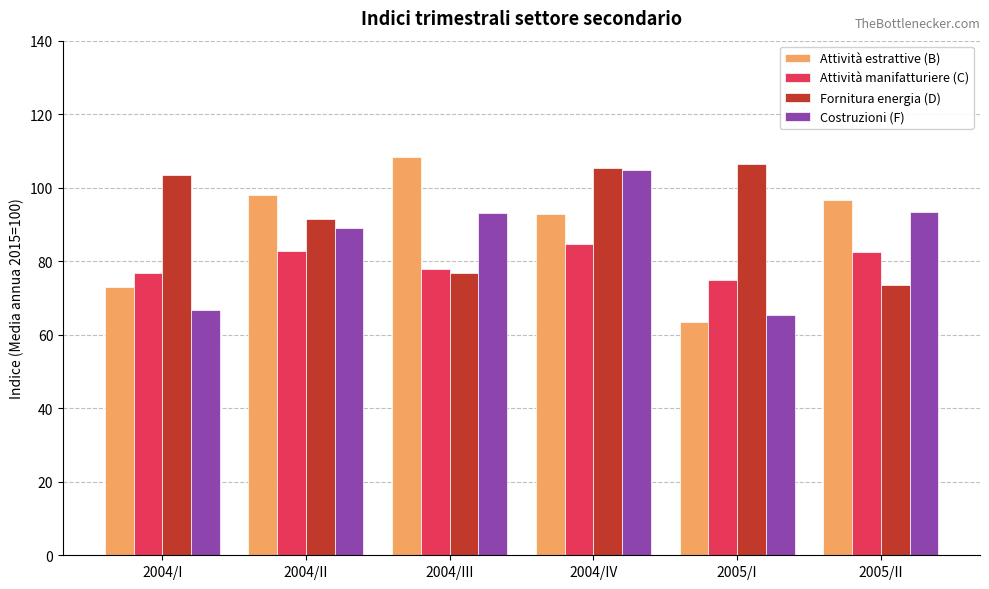

At which label does Attività manifatturiere (C) first exceed 82?

2004/II